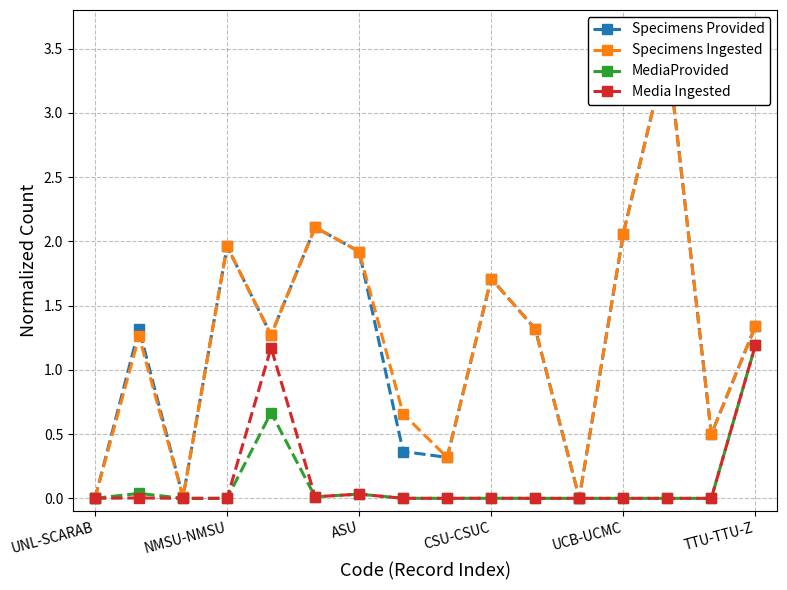

True or false: Specimens Provided and Media Ingested cross at least once.

False